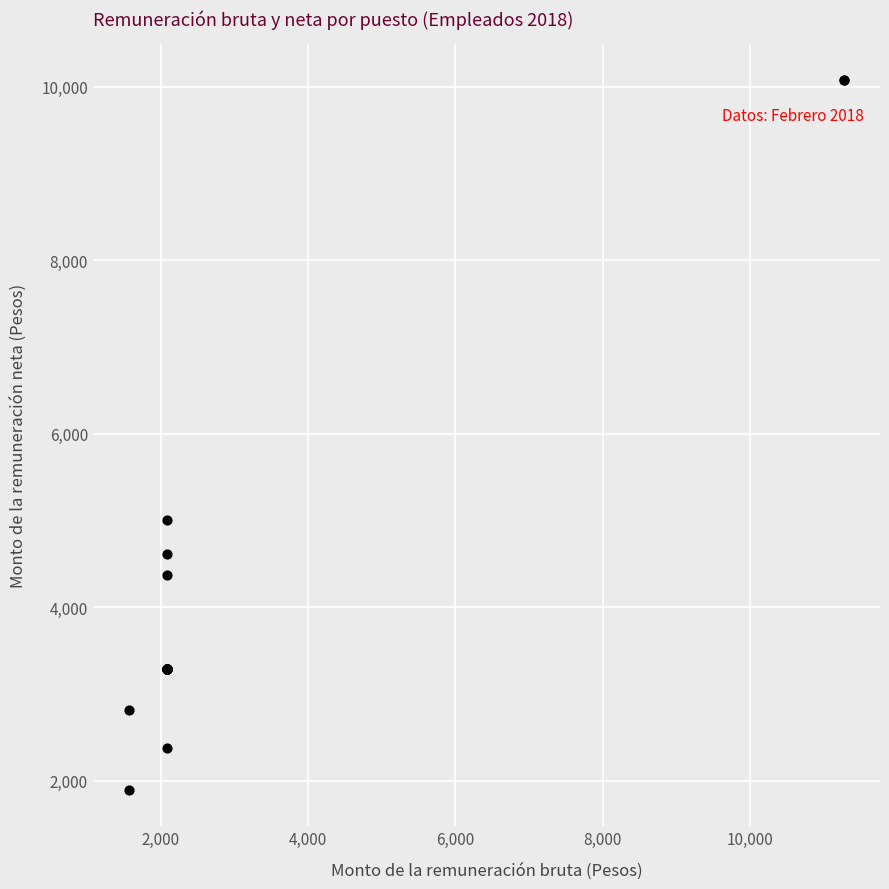

What Y value in the scatter plot is closest to 5985?

5003.4